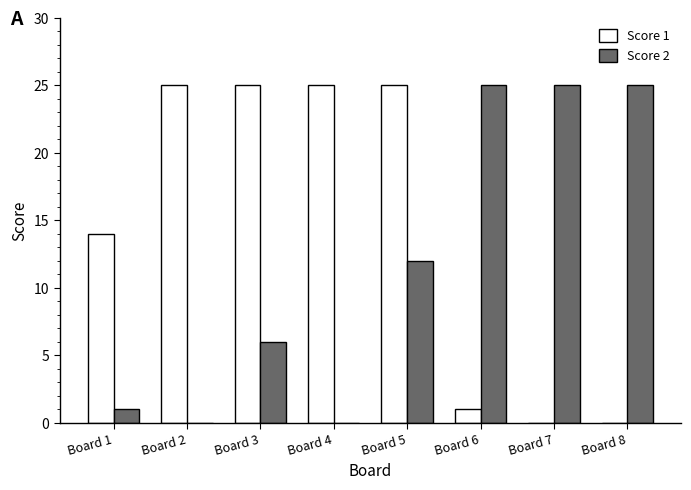

Reading right to left, extract all data points from this chart.

Score 1: 0	0	1	25	25	25	25	14
Score 2: 25	25	25	12	0	6	0	1